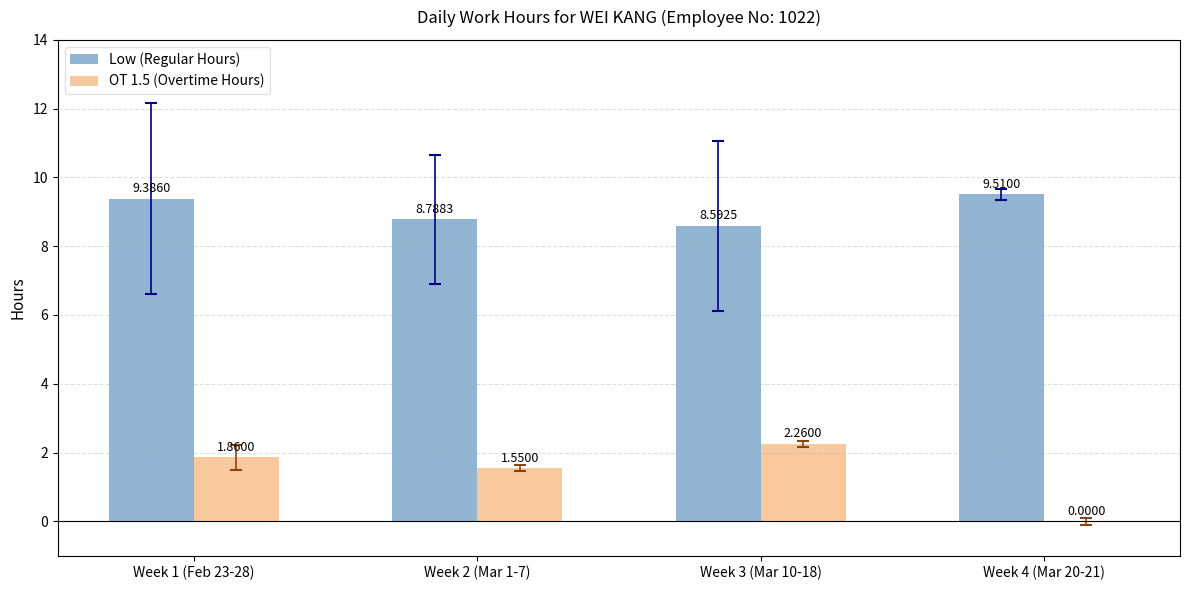

What is the total value across all series at Week 1 (Feb 23-28)?

11.2